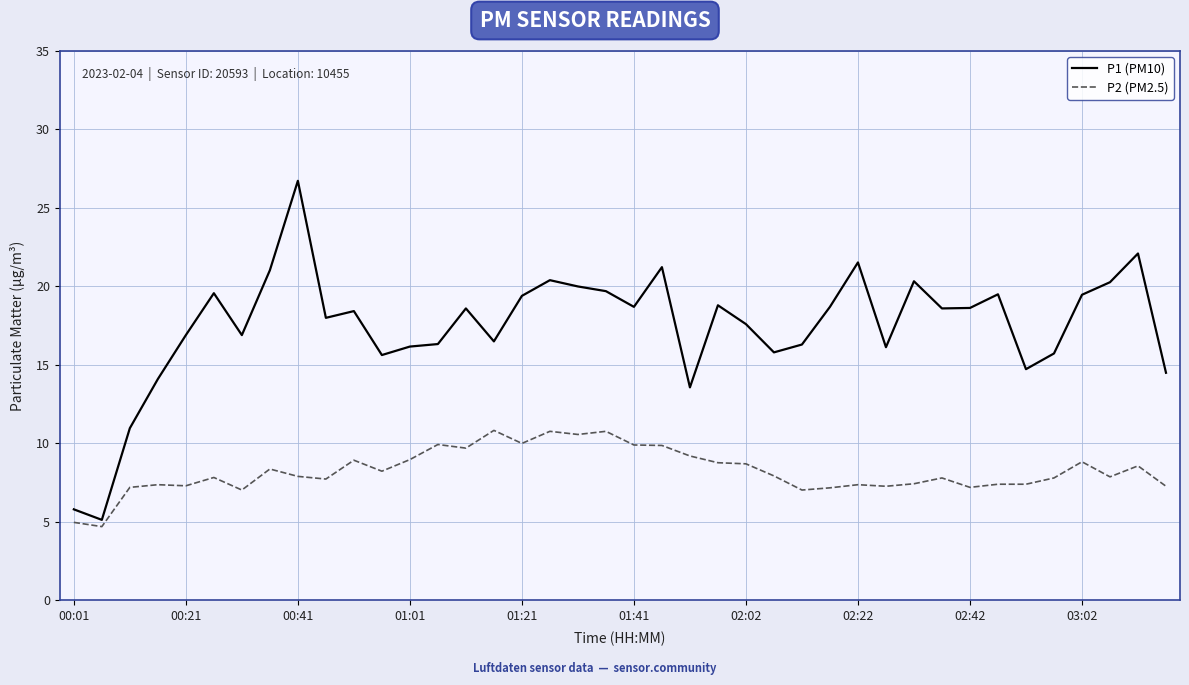

List the series in order of their overall mean, highest first.

P1 (PM10), P2 (PM2.5)